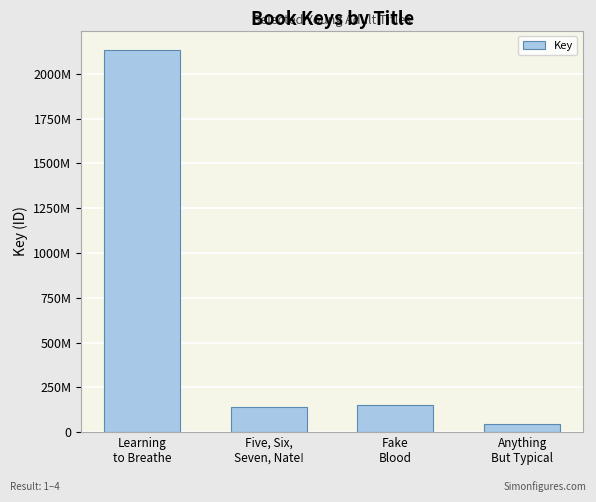

What is the change in value from Five, Six,
Seven, Nate! to Fake
Blood?

+11600132